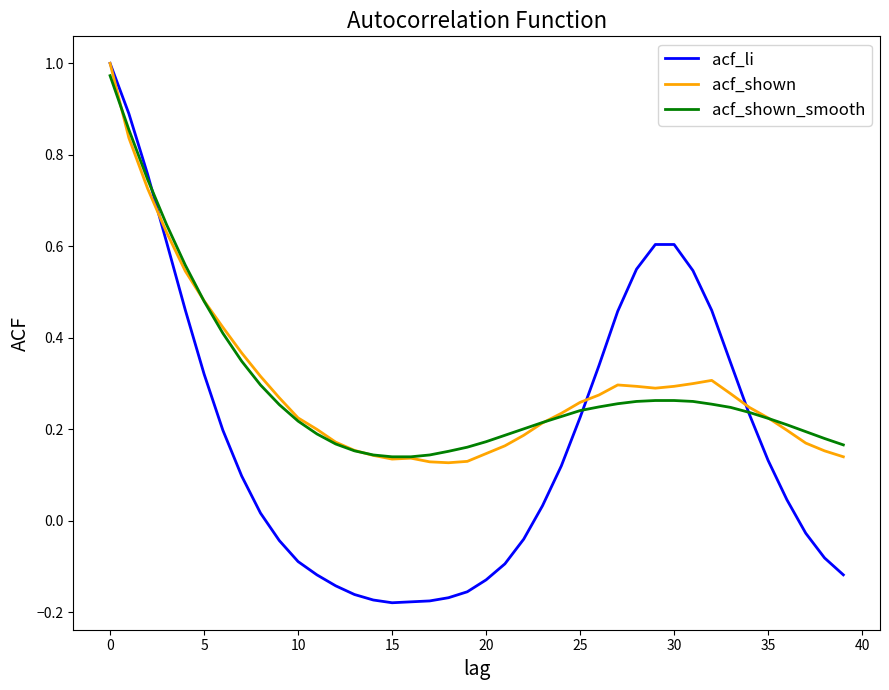

Which series has the largest range (max minus min)?

acf_li